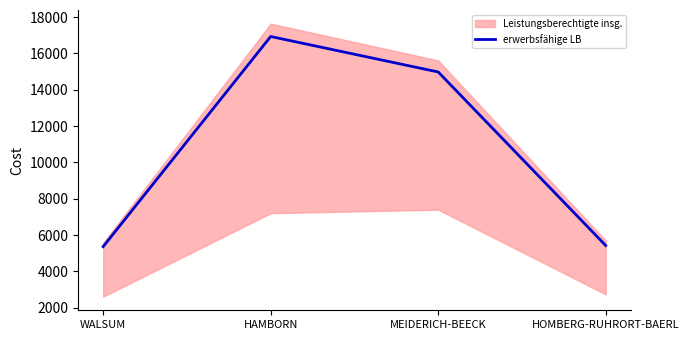

How many data points are less than 14982?

2